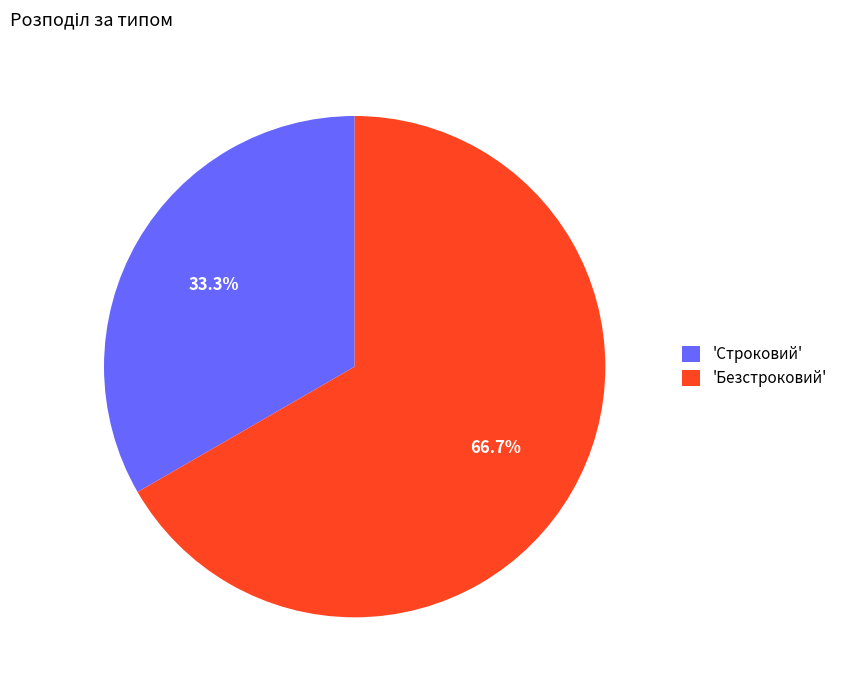

How many segments does this pie chart have?

2